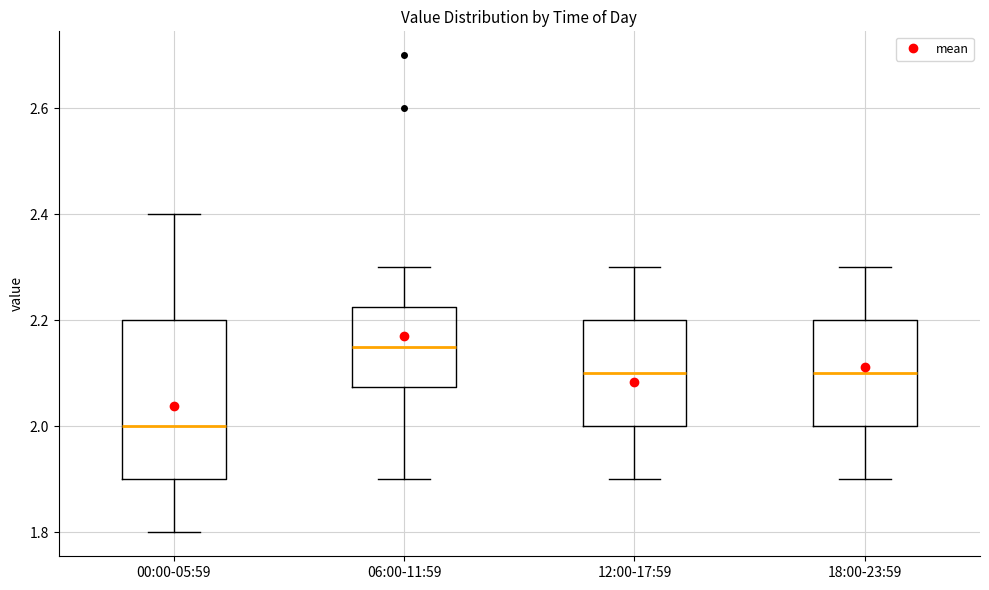

Which box is the tallest, from its lower edge to its upper edge?

00:00-05:59